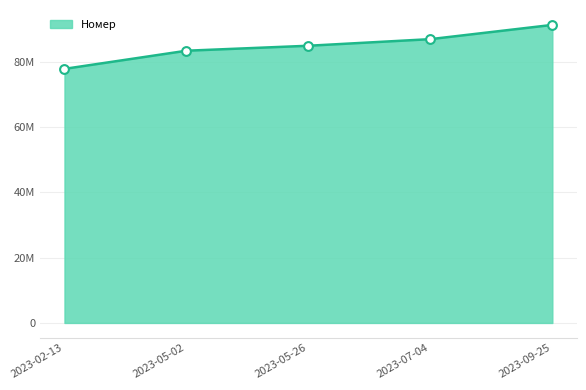

Which has a higher value, 2023-05-02 or 2023-09-25?

2023-09-25